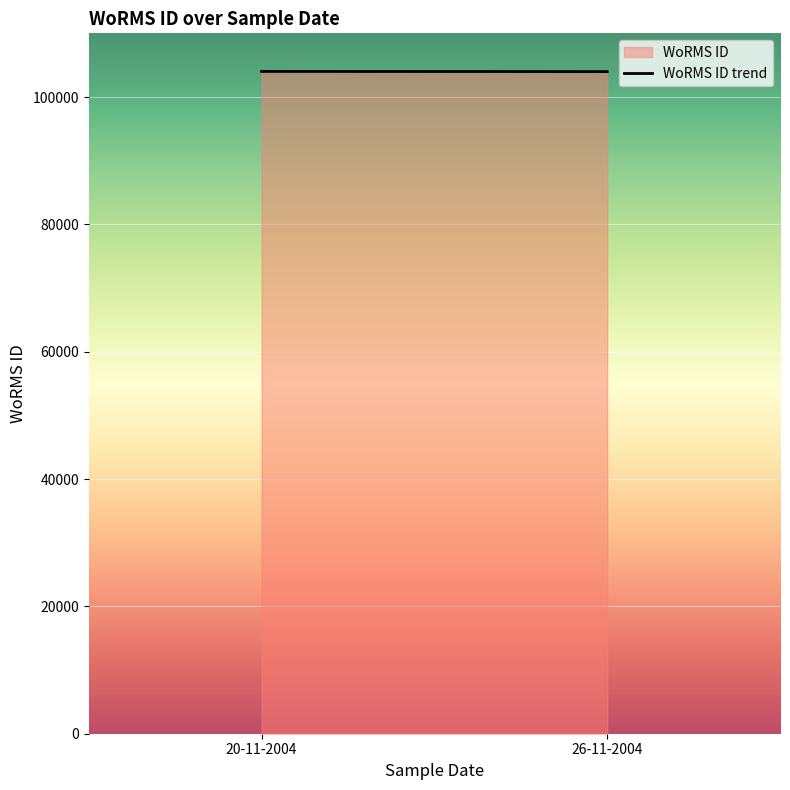

Between 26-11-2004 and 20-11-2004, which is larger?

20-11-2004